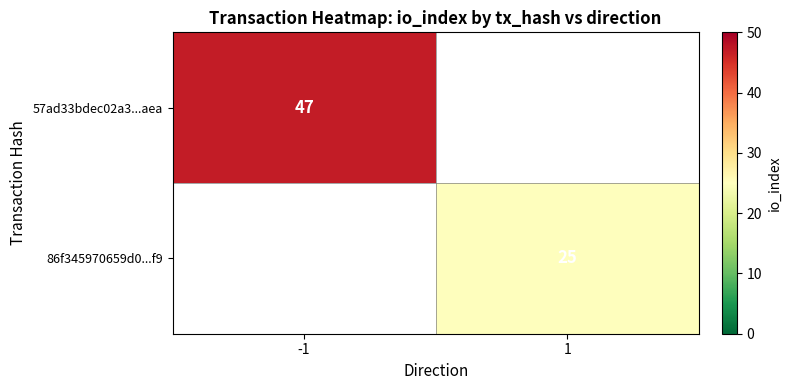

The 57ad33bdec02a3...aea series shows 62 at -1. True or false?

False